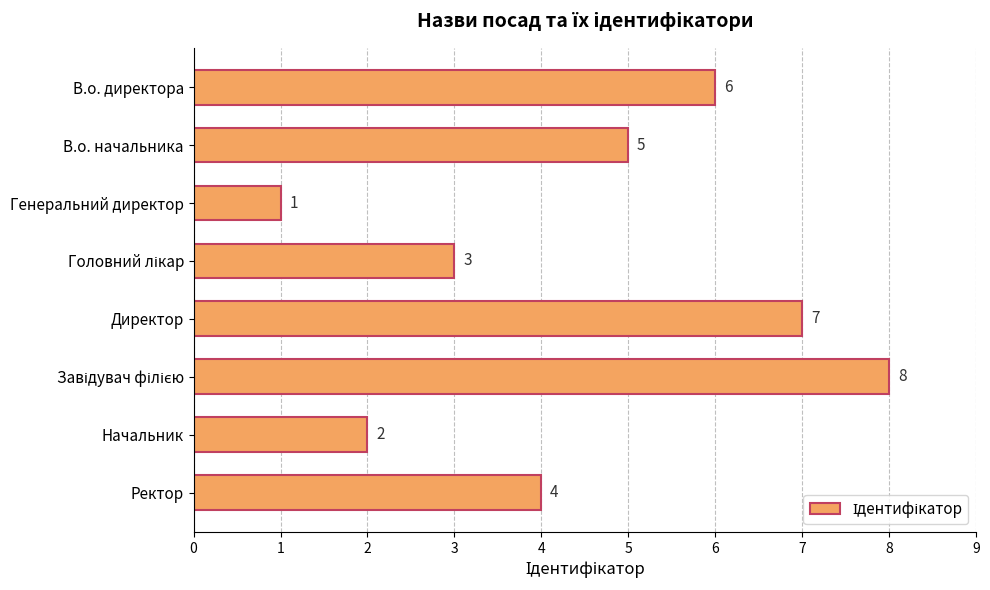

At which category does the chart reach its minimum across all series?

Генеральний директор